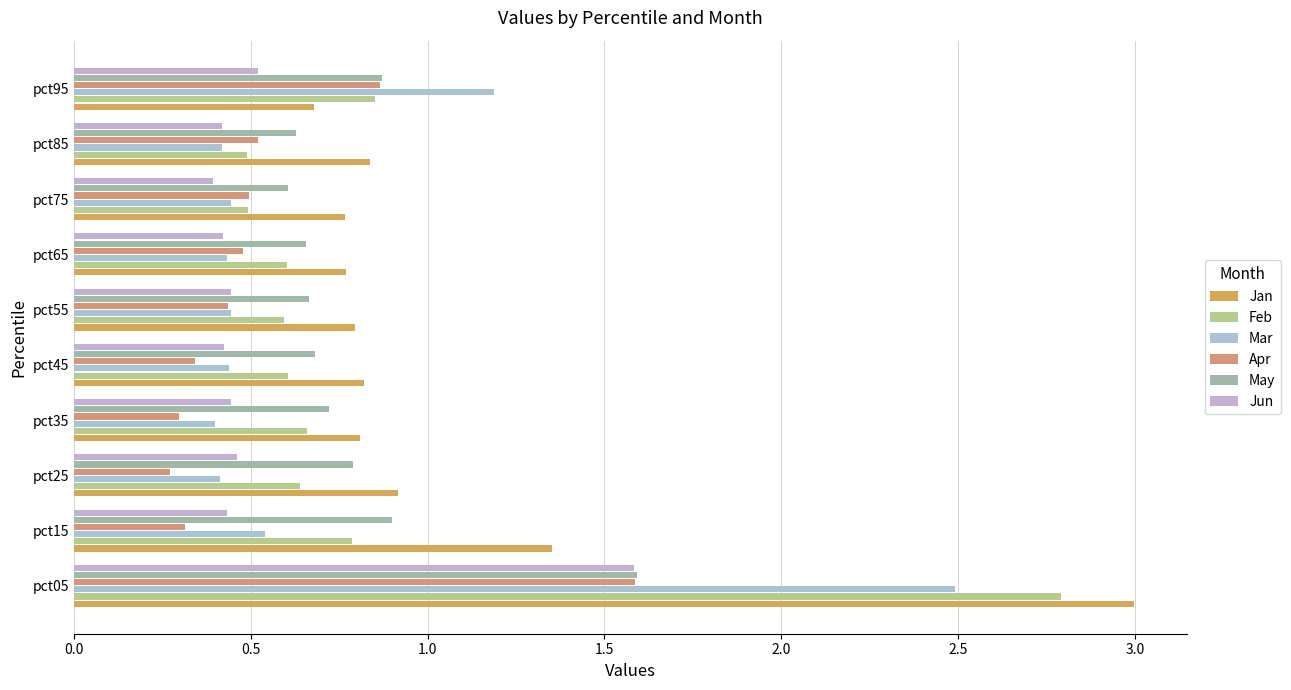

Count the number of categories in the chart.

10